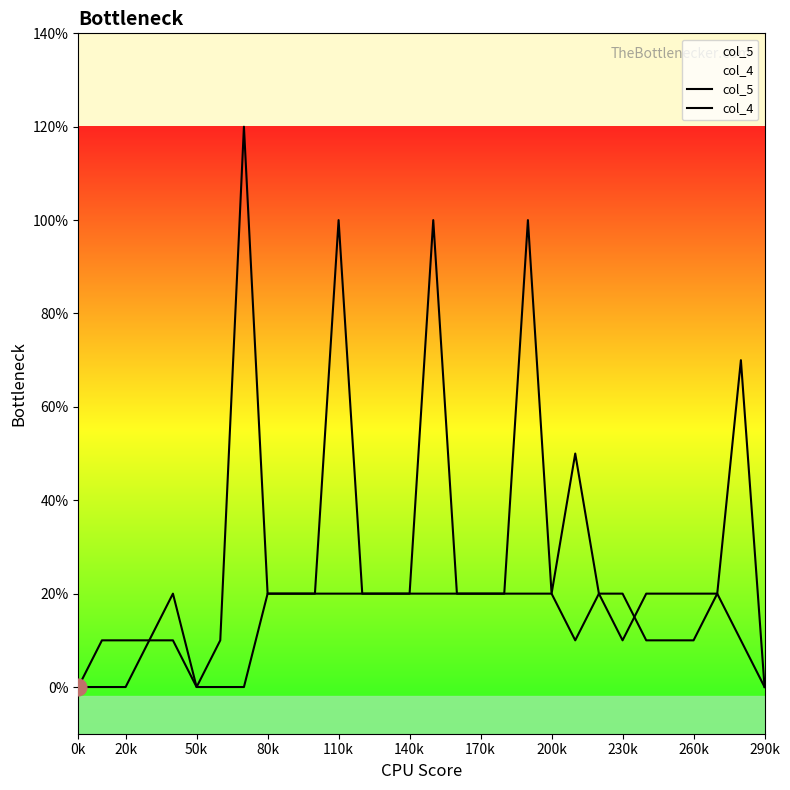

What are all the series names shown in the legend?

col_5, col_4